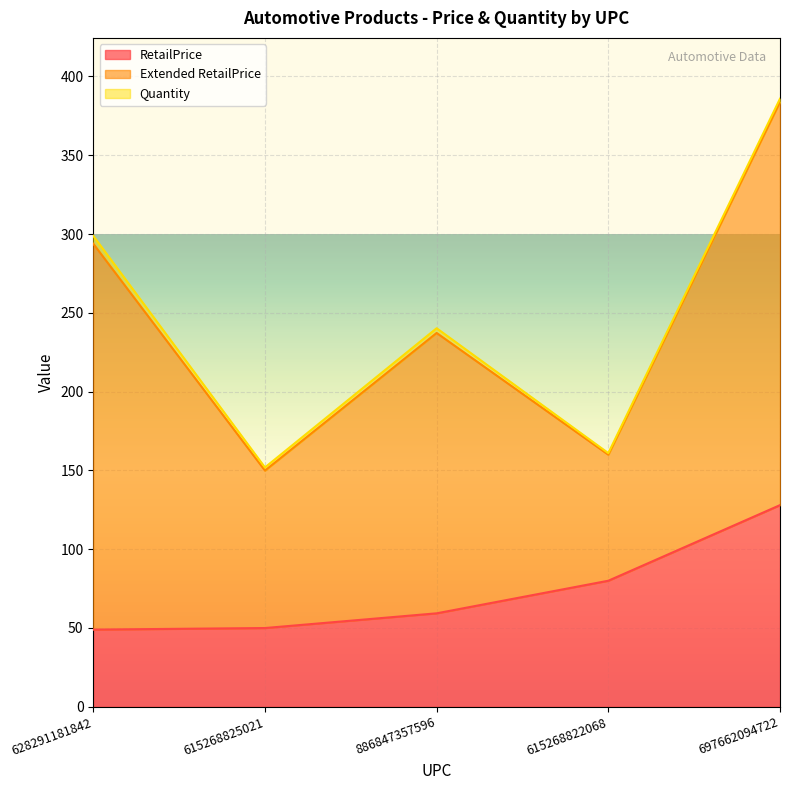

True or false: Extended RetailPrice has a value of 38.1 at 615268825021.

False